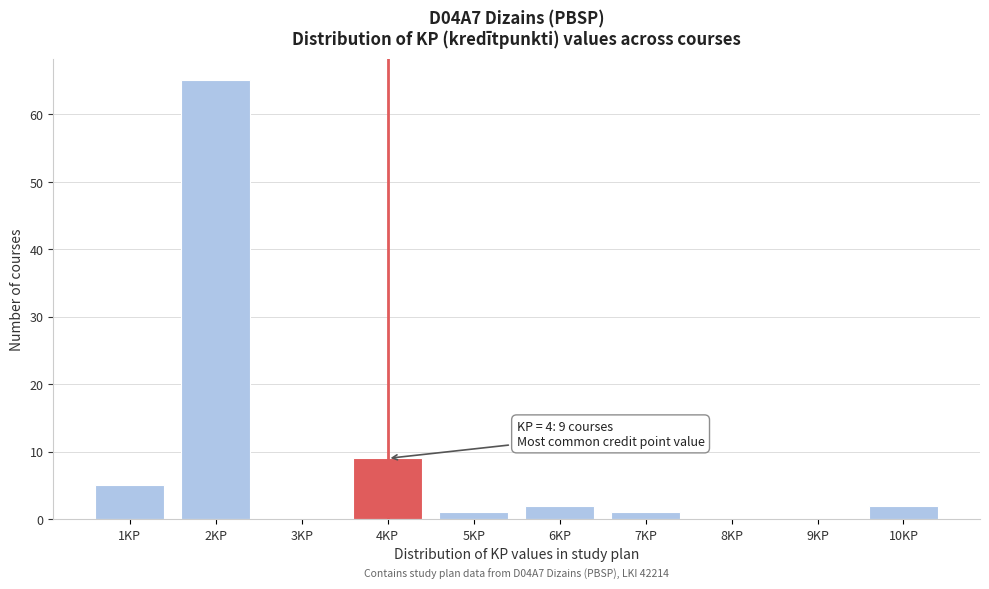

Over which range of the x-axis is the bar tallest?

1.5 to 2.5